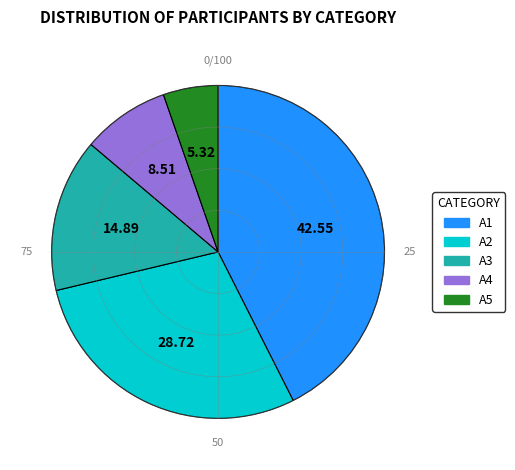

Which category has the smallest portion of the pie?

A5